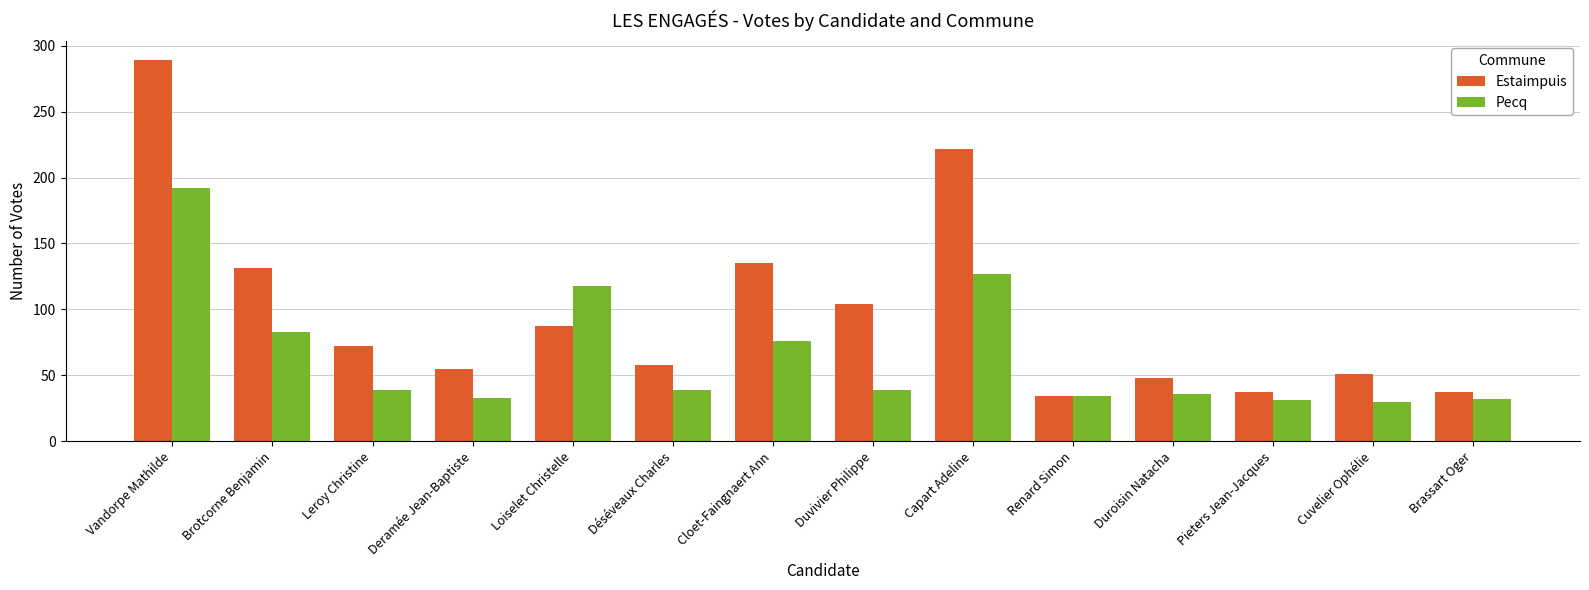

What is the label of the 11th bar from the right?

Deramée Jean-Baptiste